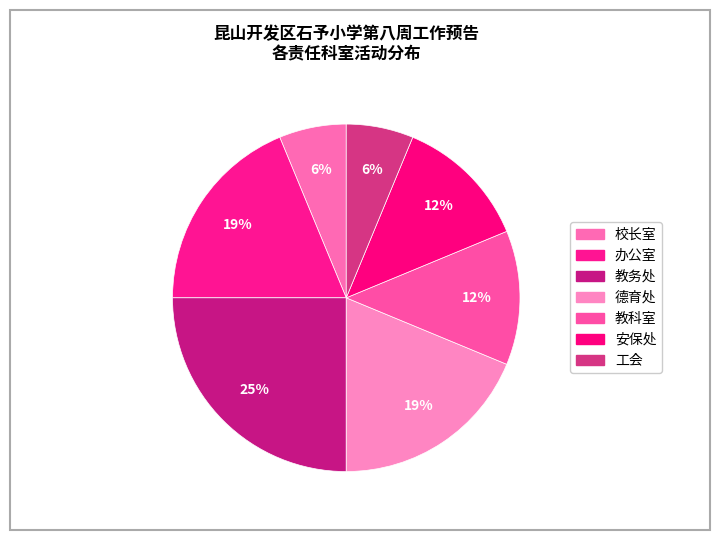

How many slices are in this pie chart?

7